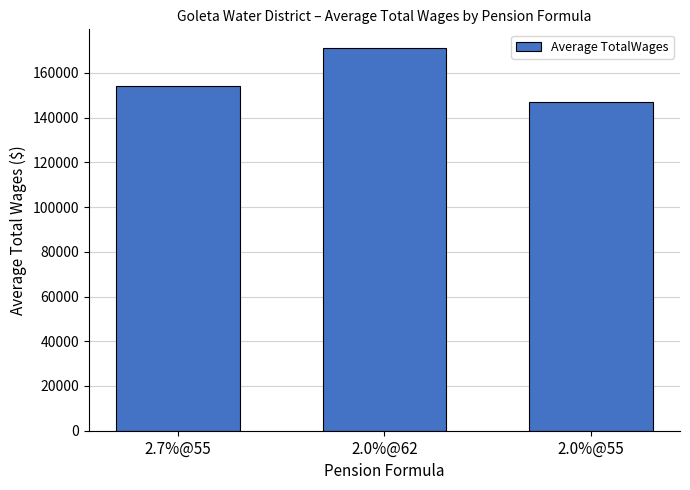

What is the average value?

157293